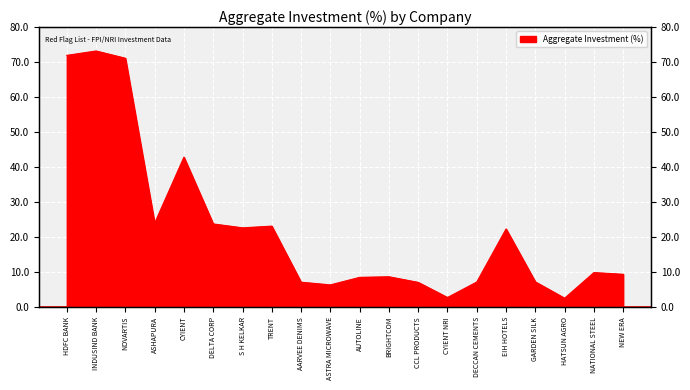

Which label corresponds to the largest value in the chart?

INDUSIND BANK